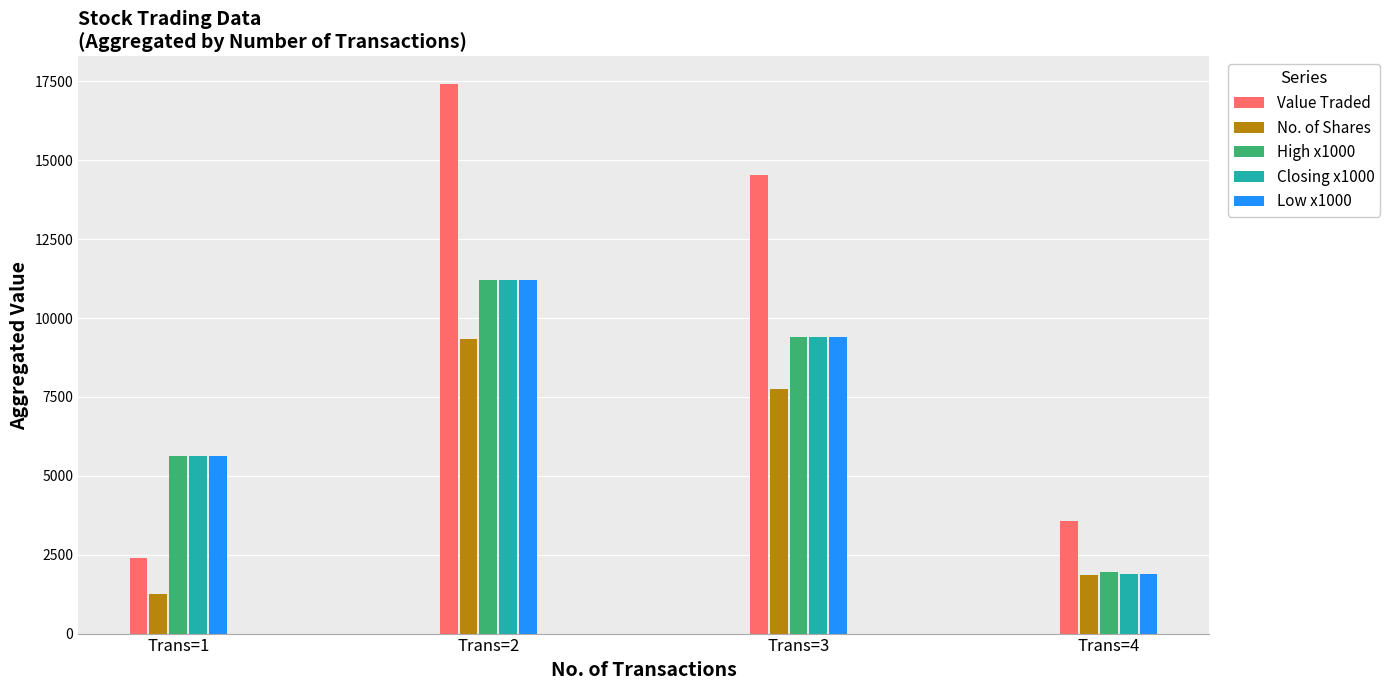

What is the minimum value shown in the chart?

1269.0